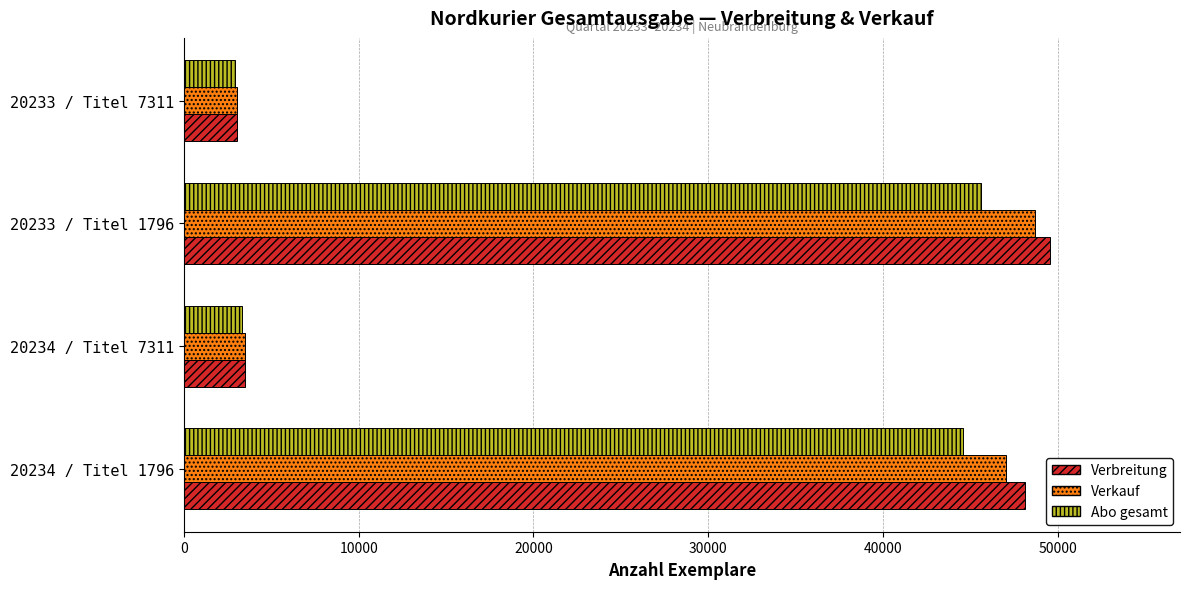

Where is Verbreitung nearest to the value 26306?

20234 / Titel 1796